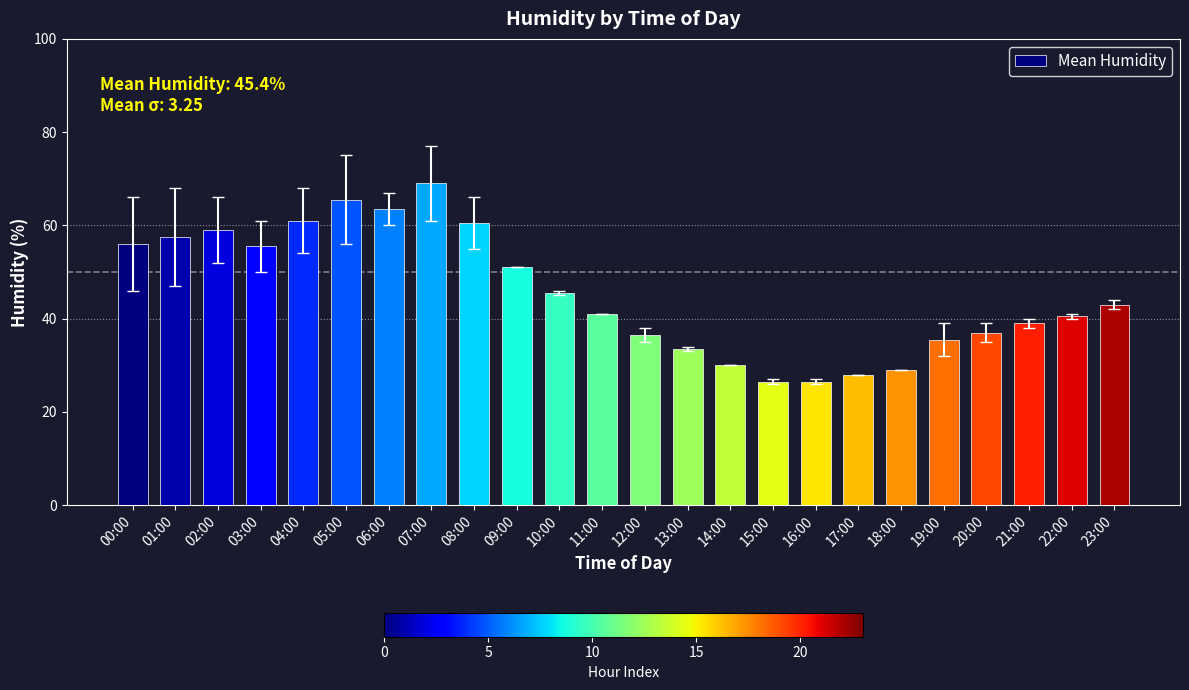

What is the label of the 24th bar from the left?

23:00